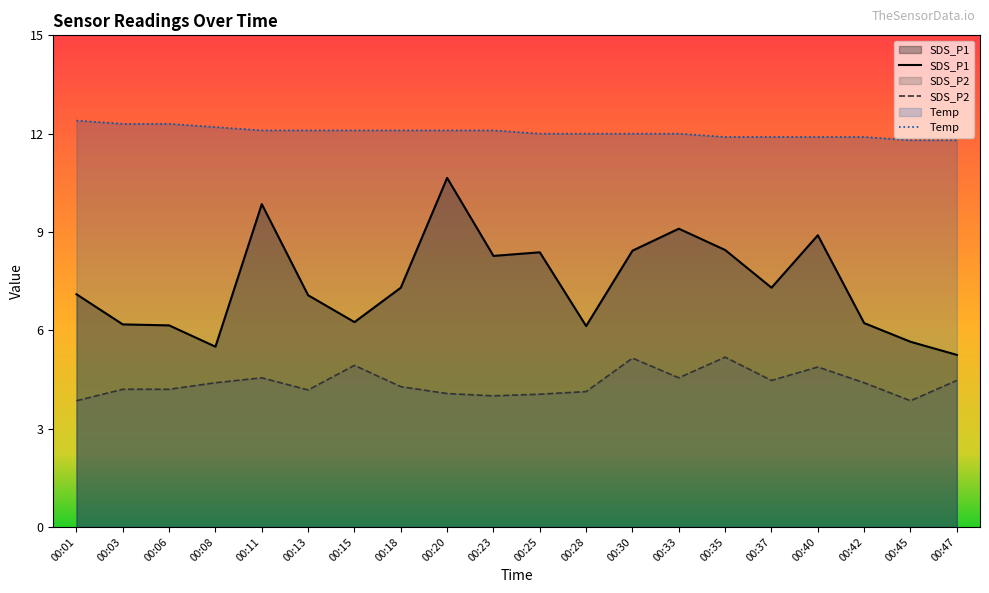

How many lines are shown in the chart?

3